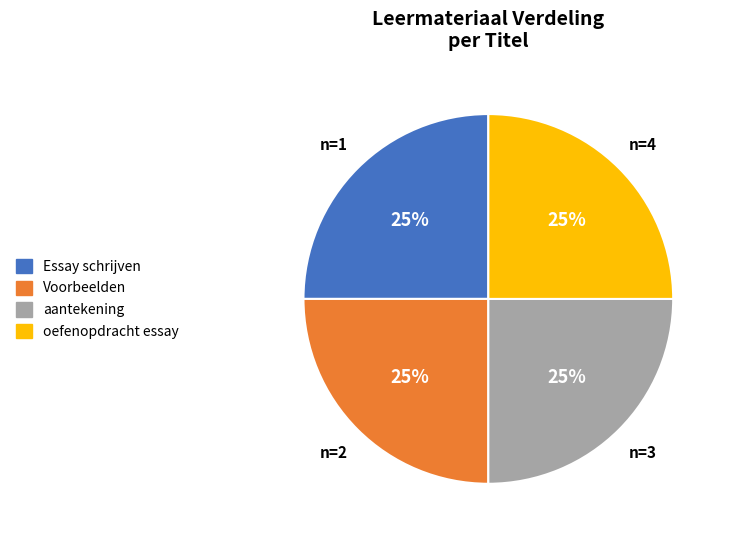

Does aantekening represent more than half of the total?

No